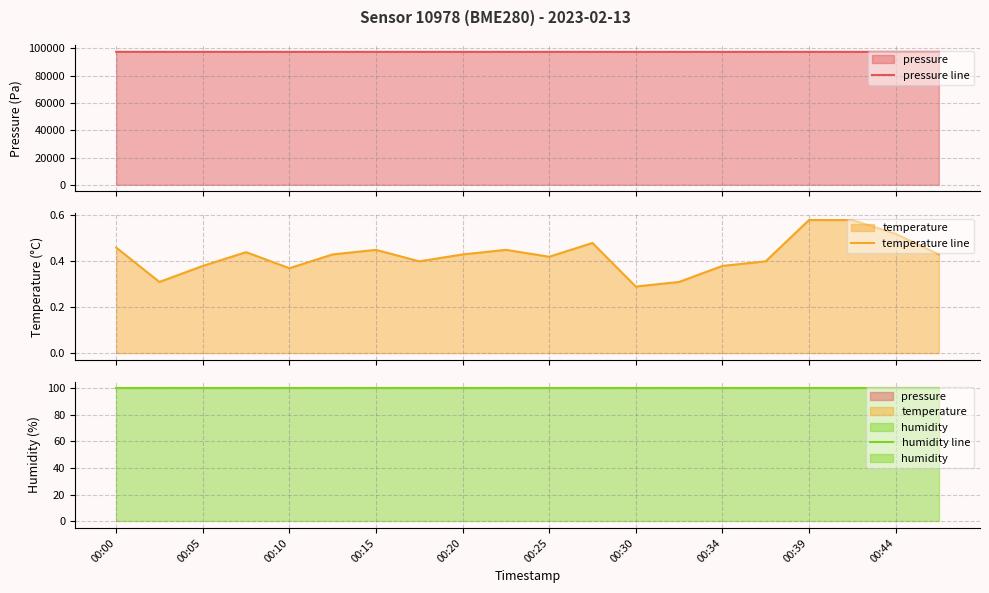

What is the sum of the temperature line values at 00:15 and 00:34?

0.8